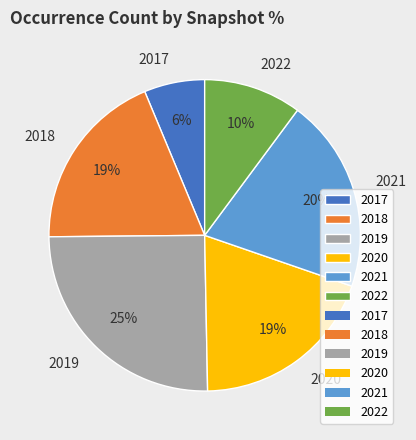

What is the largest slice in the pie chart?

2019